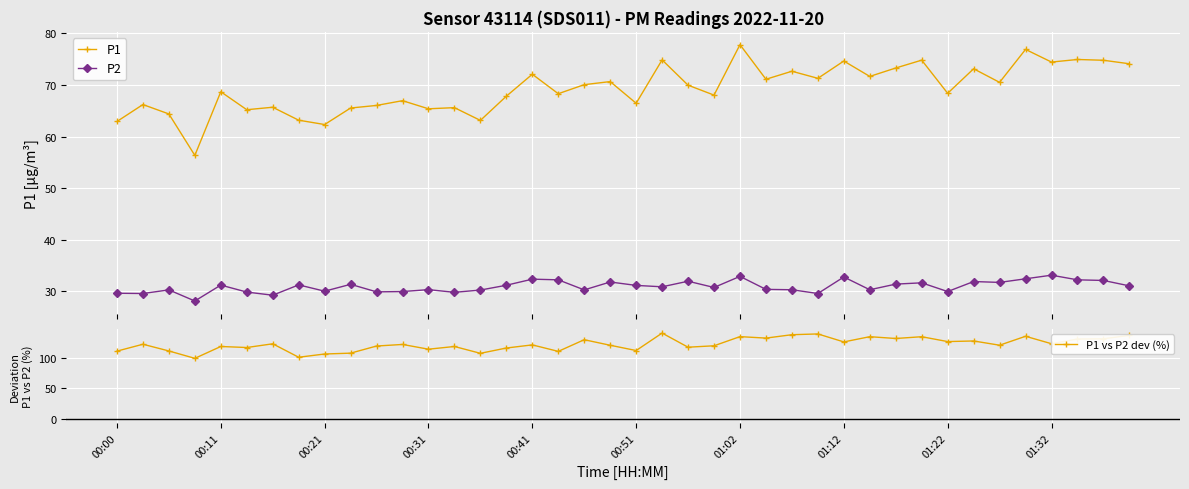

What is the sum of all P1 vs P2 dev (%) values?

4945.2